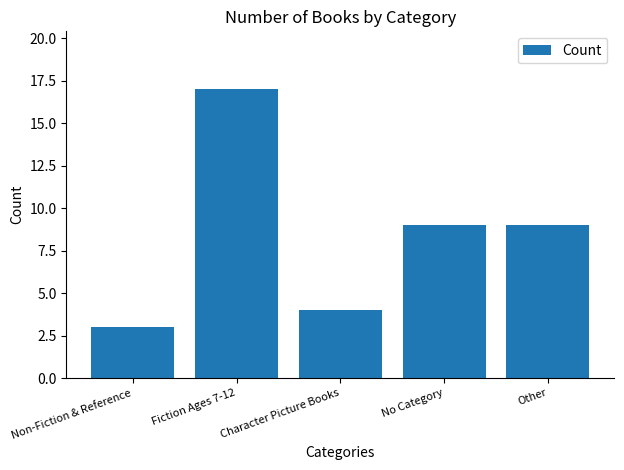

Between Non-Fiction & Reference and Other, which is larger?

Other